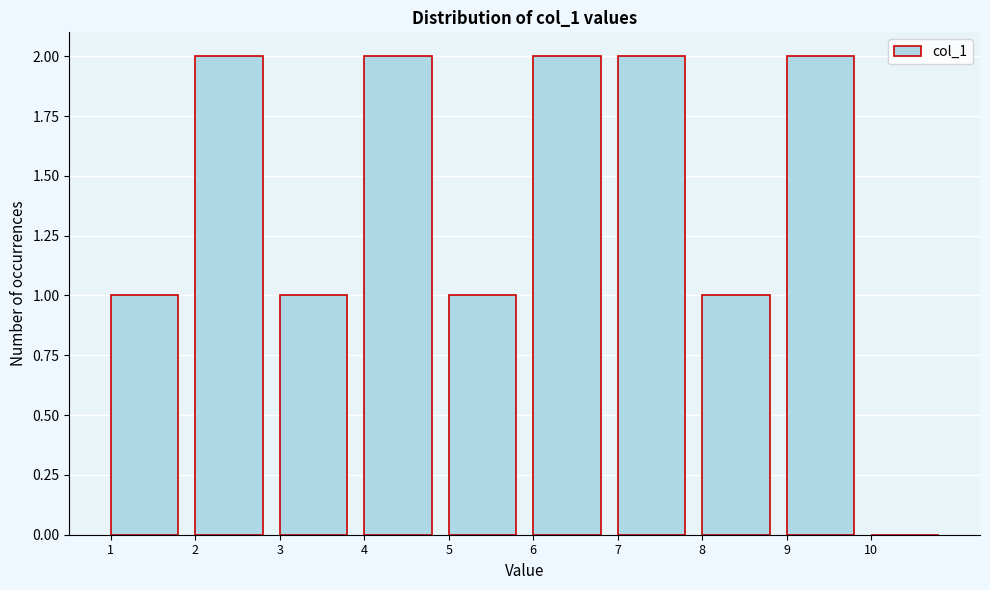

Reading left to right, transcribe this chart: for each bar, give the range it covers on the x-axis and its height. The values are not printed on the chart, so give them approximately, as read against the axis.

1 to 2: 1
2 to 3: 2
3 to 4: 1
4 to 5: 2
5 to 6: 1
6 to 7: 2
7 to 8: 2
8 to 9: 1
9 to 10: 2
10 to 11: 0